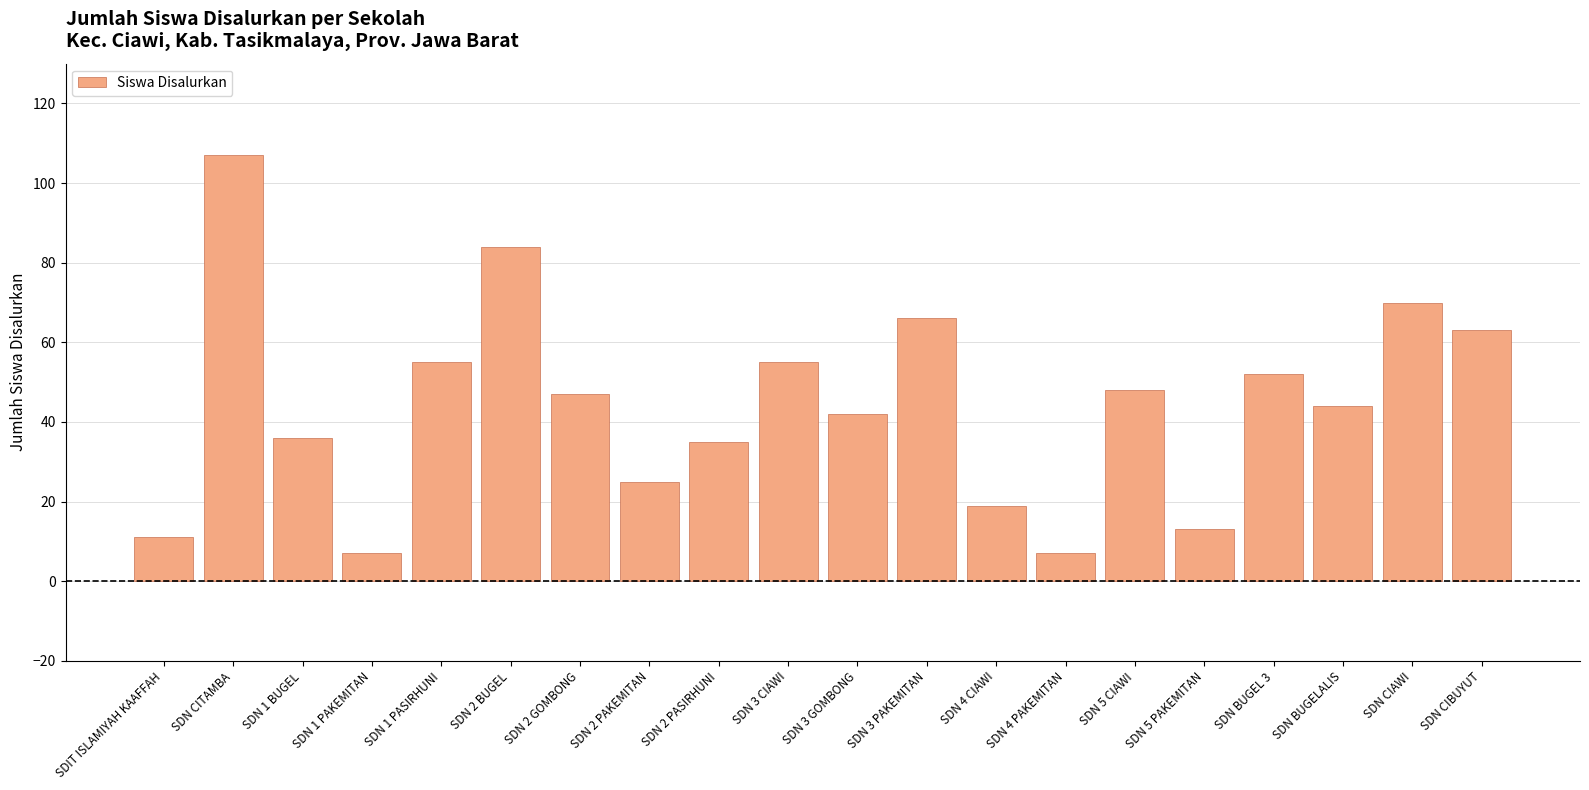

Reading left to right, extract all data points from this chart.

11	107	36	7	55	84	47	25	35	55	42	66	19	7	48	13	52	44	70	63